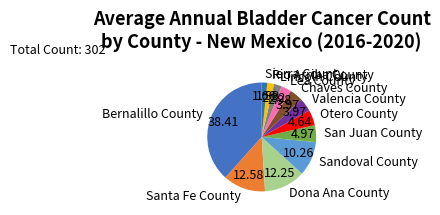

How many slices are in this pie chart?

12